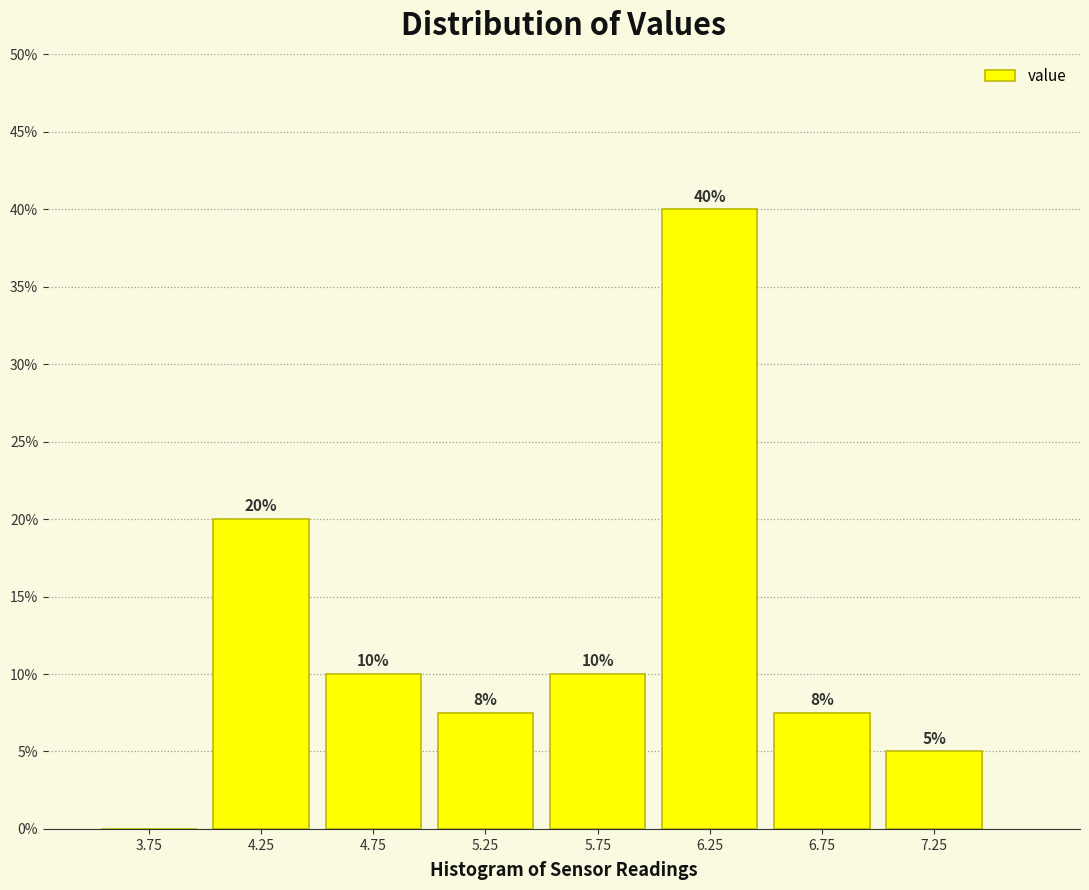

Over which range of the x-axis is the bar tallest?

6.0 to 6.5